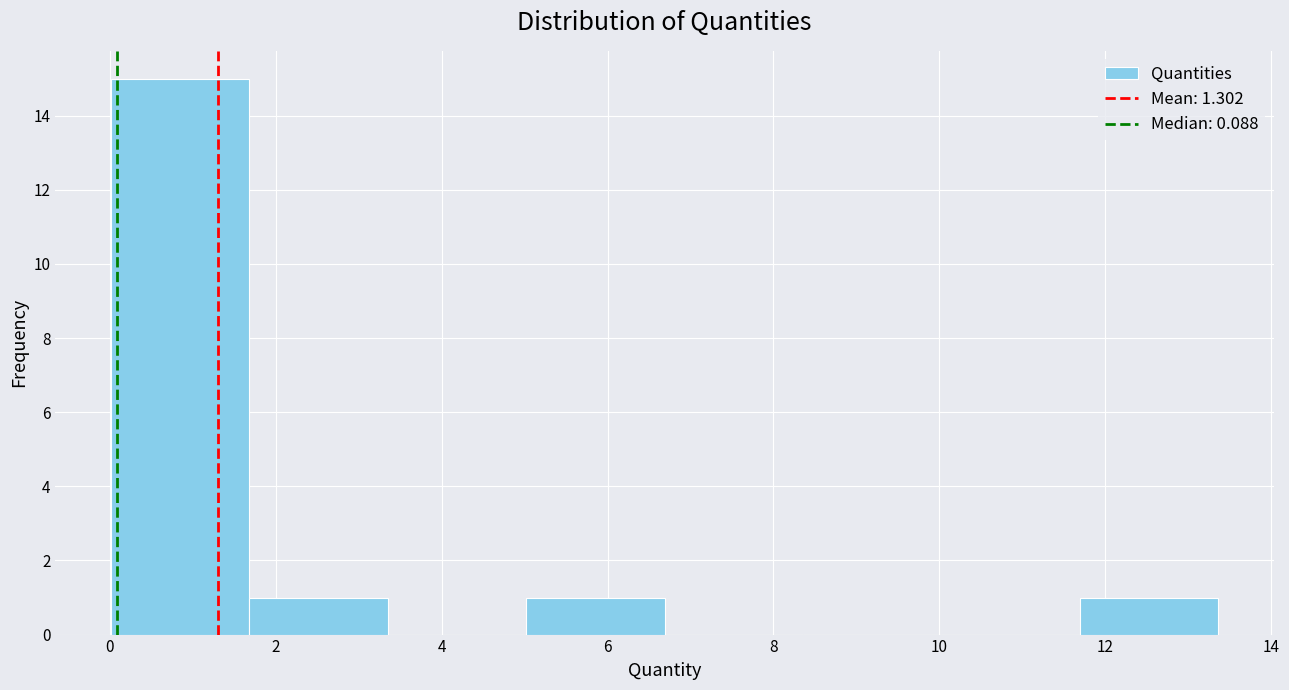

Over which range of the x-axis is the bar tallest?

0.0 to 1.6